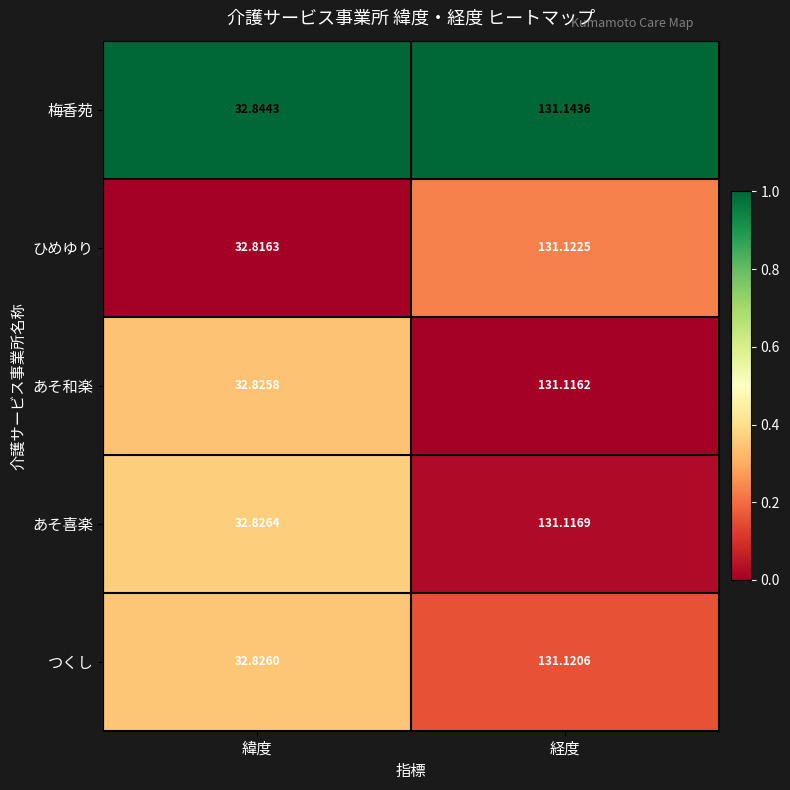

Which series has the largest total across all categories?

梅香苑